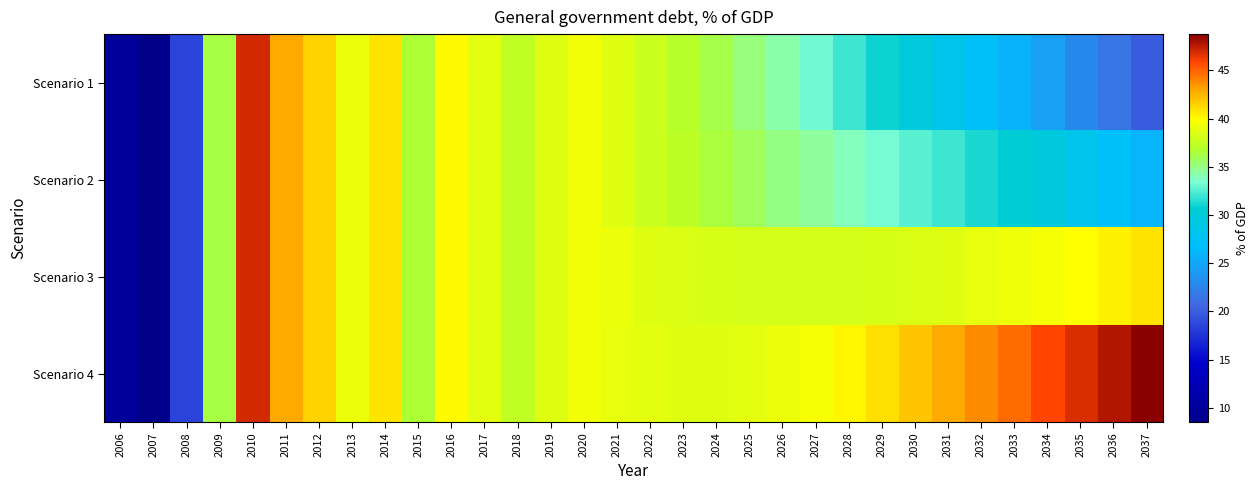

How many distinct data groups are displayed?

4